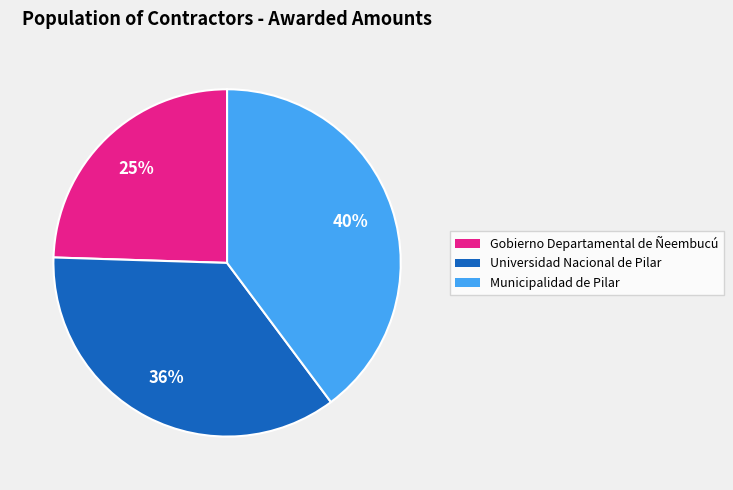

How many slices are in this pie chart?

3